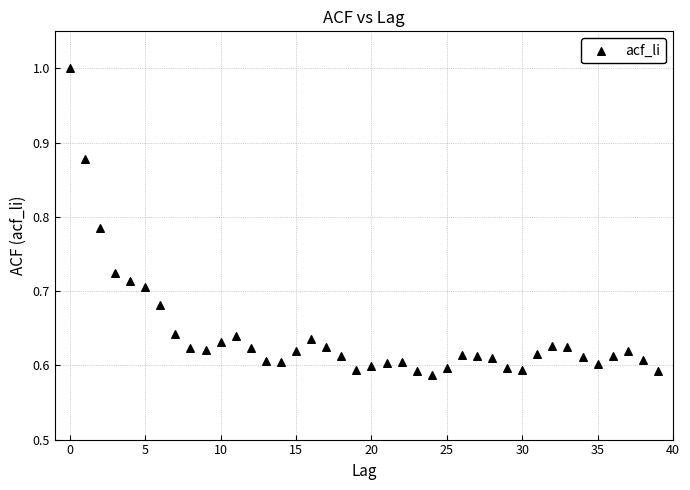

What is the range of Y values (max minus min)?

0.4